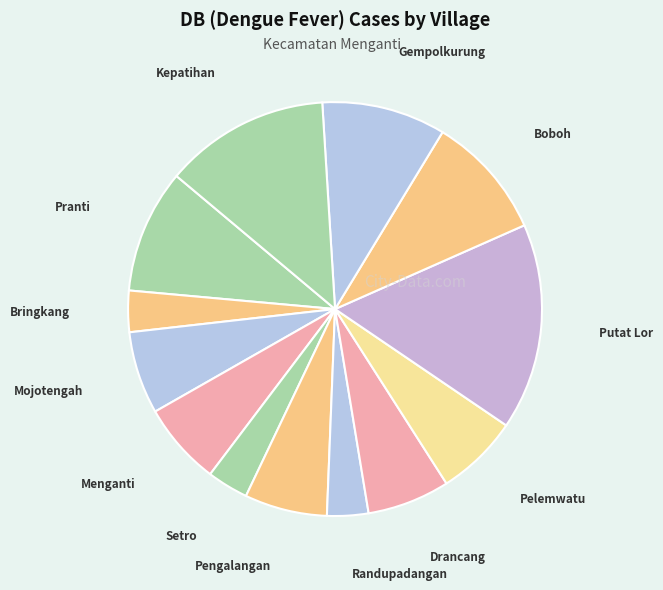

Count the number of slices in the pie.

13